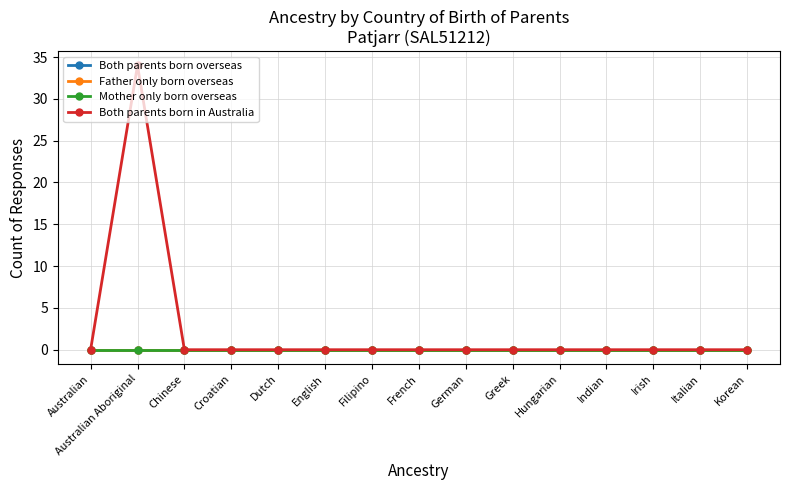

Which series changed the most between Australian and Chinese?

Both parents born overseas